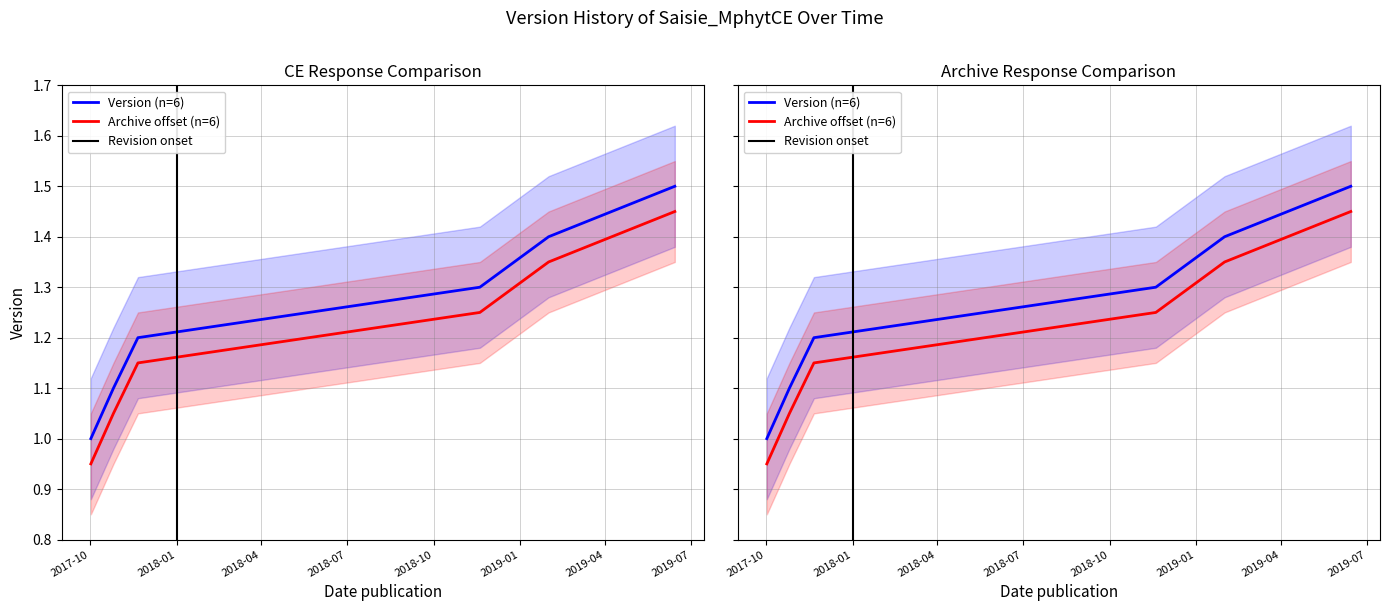

True or false: the data has more than 2 interior local peaks.

False